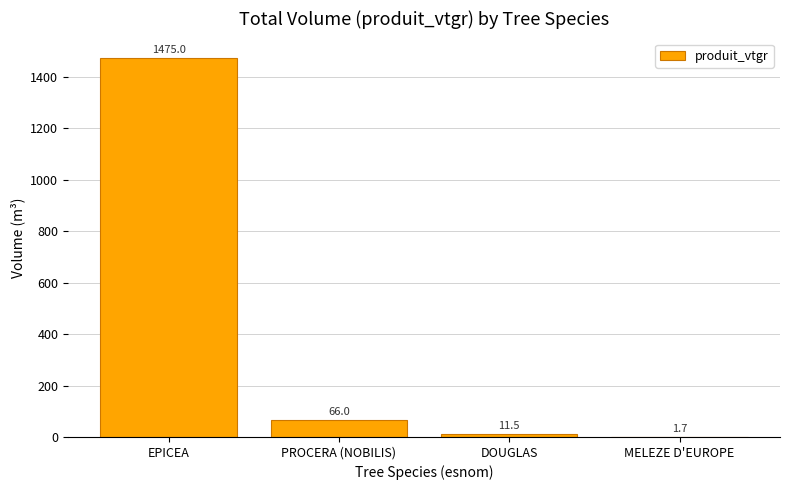

The value at MELEZE D'EUROPE is 1.7. True or false?

True